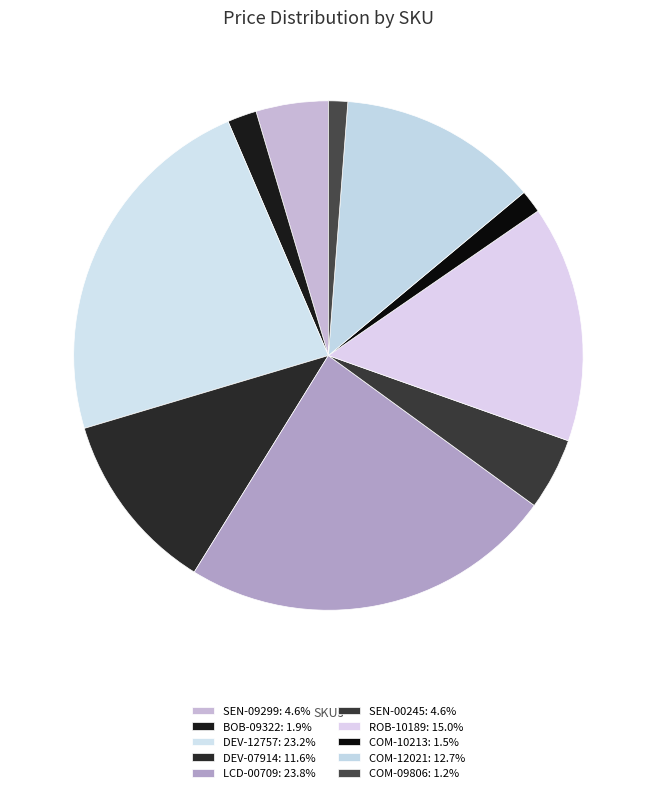

Count the number of slices in the pie.

10